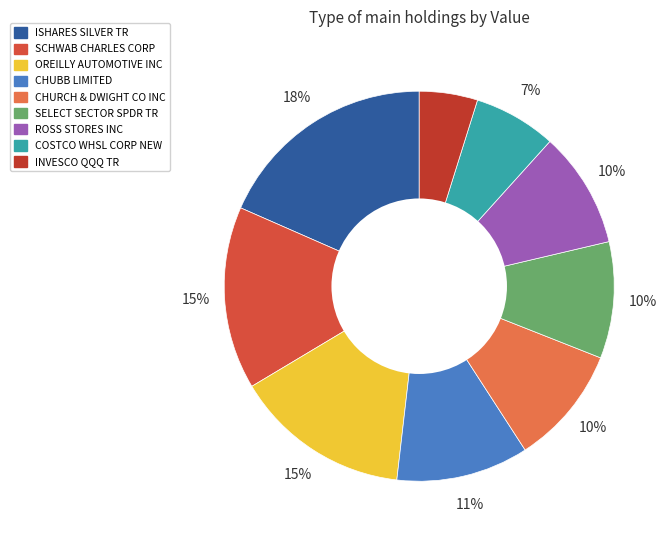

What is the total percentage of CHUBB LIMITED and SCHWAB CHARLES CORP?

26.1%